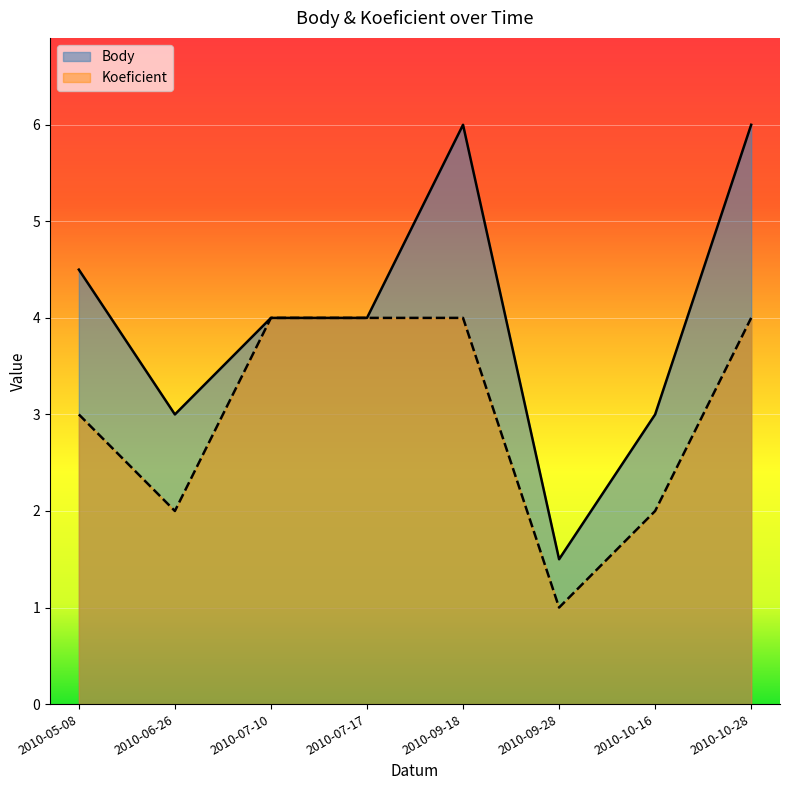

What is the sum of the Body values at 2010-09-28 and 2010-10-28?

7.5